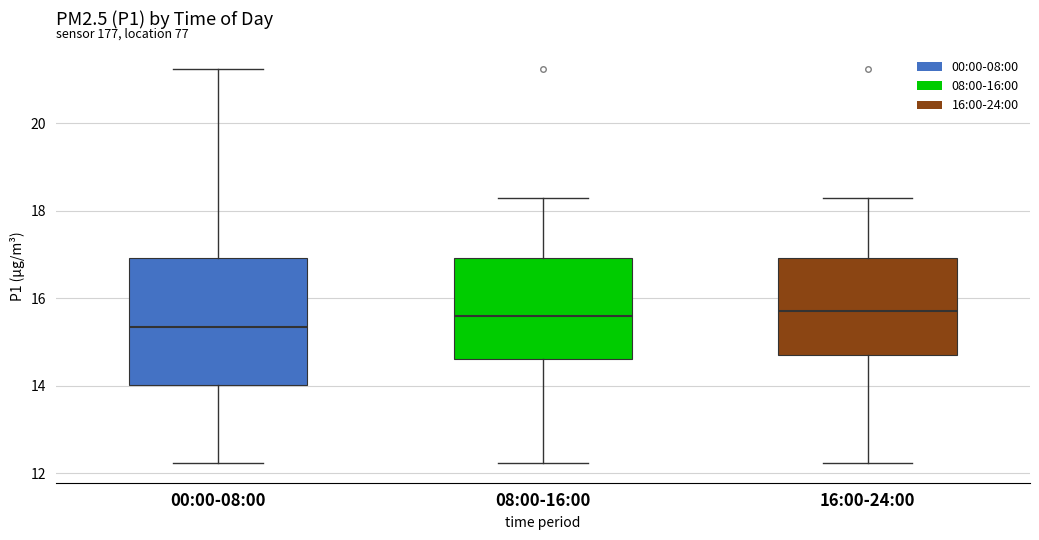

Where does the lower whisker of the box for 00:00-08:00 end on the y-axis? The values are not printed on the chart, so give them approximately, as read against the axis.

12.2